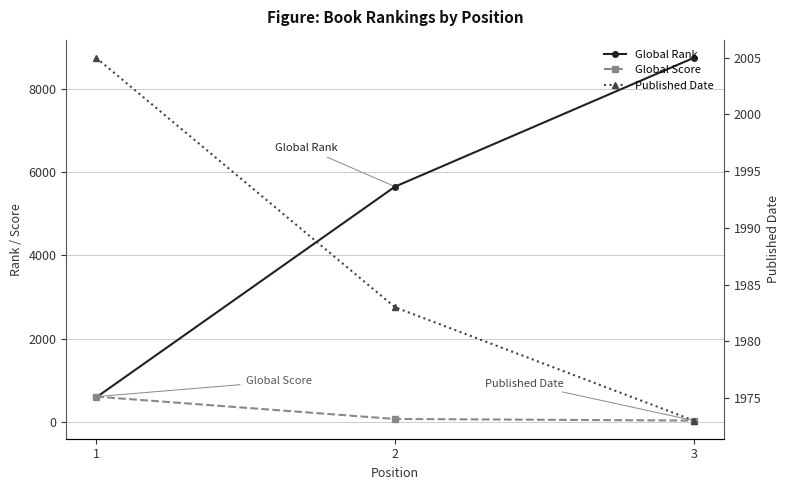

Where does the Published Date series first go above 1983?

1